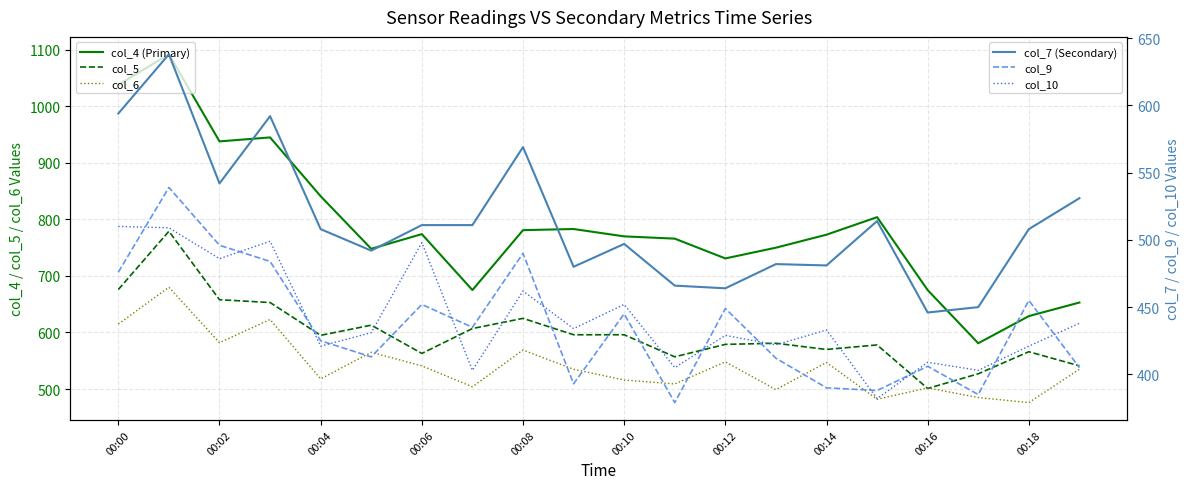

What are all the series names shown in the legend?

col_4 (Primary), col_5, col_6, col_7 (Secondary), col_9, col_10